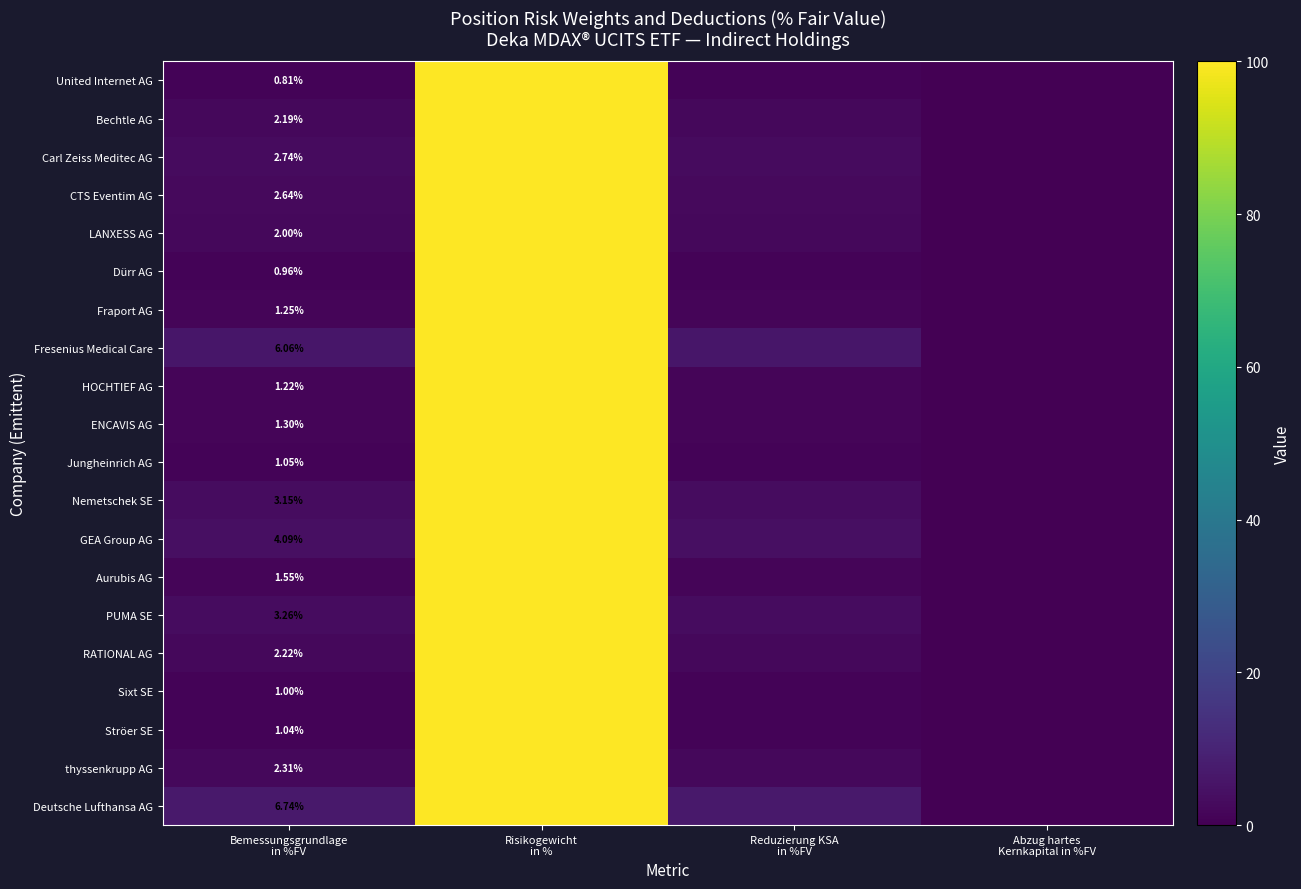

At which label does HOCHTIEF AG first exceed 1?

Bemessungsgrundlage in %FV